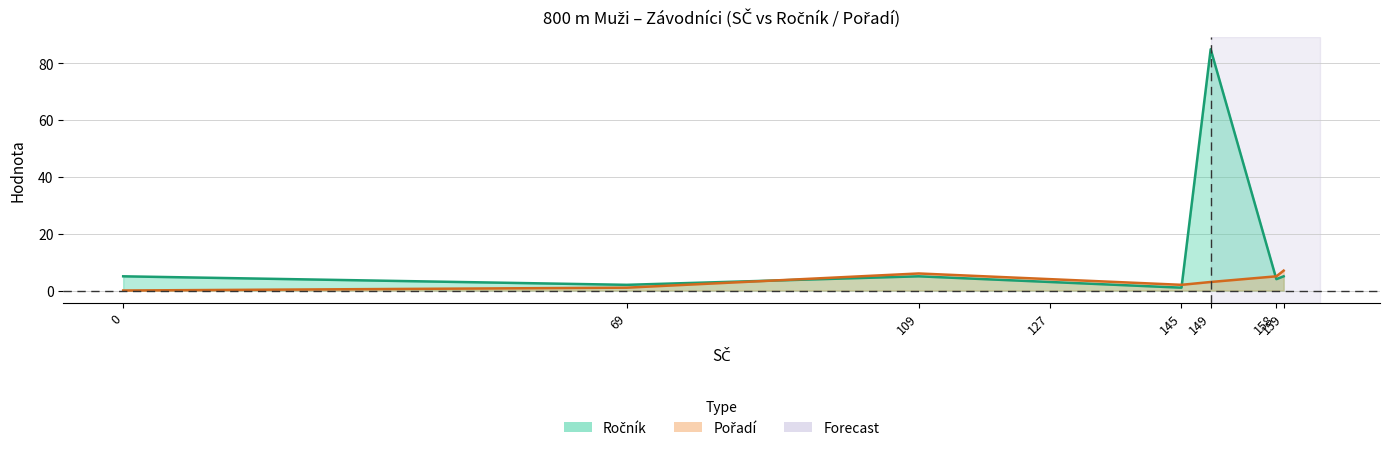

Is it true that Pořadí equals 0 at 0?

True